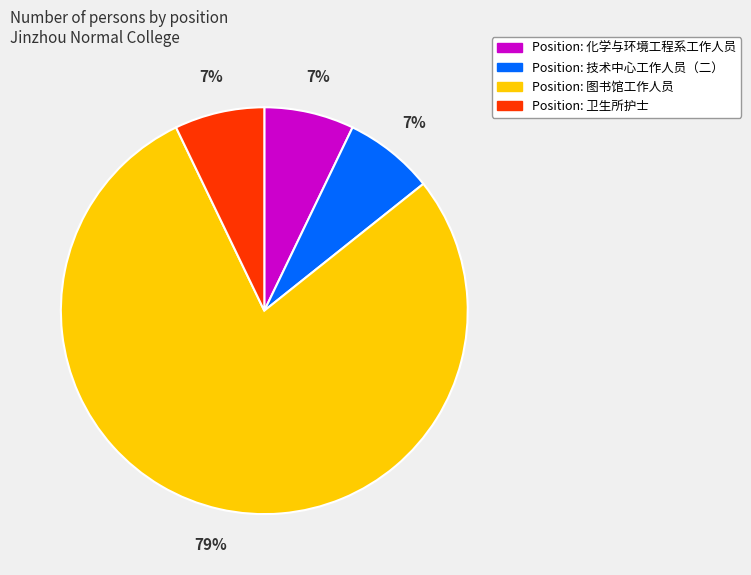

To the nearest percent, what is the average slice percentage?

25%